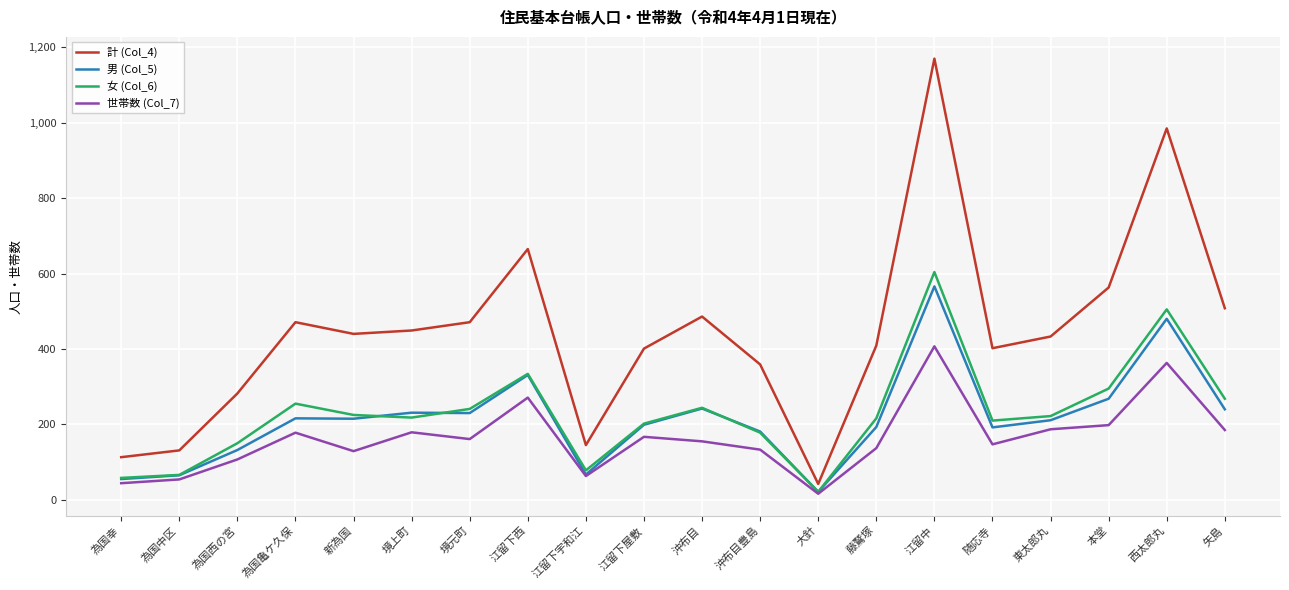

True or false: 男 (Col_5) and 計 (Col_4) cross at least once.

False